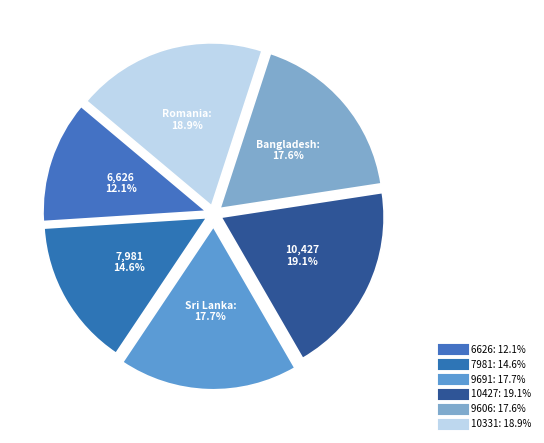

Rank the categories by value from lowest to highest.

6626, 7981, 9606, 9691, 10331, 10427